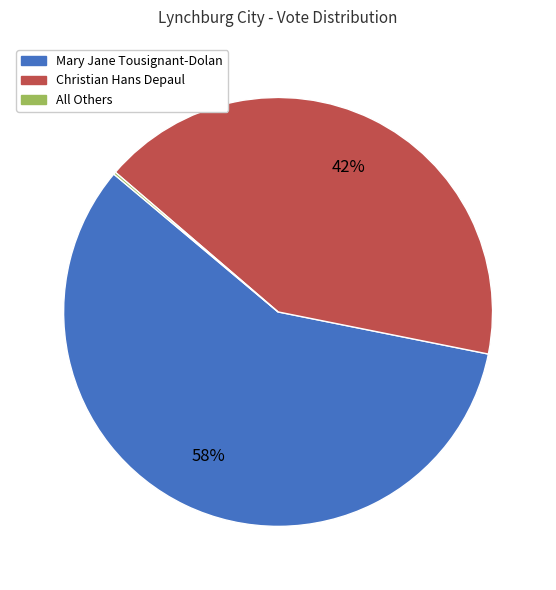

To the nearest percent, what is the difference between the largest and smallest slice percentages?

58%